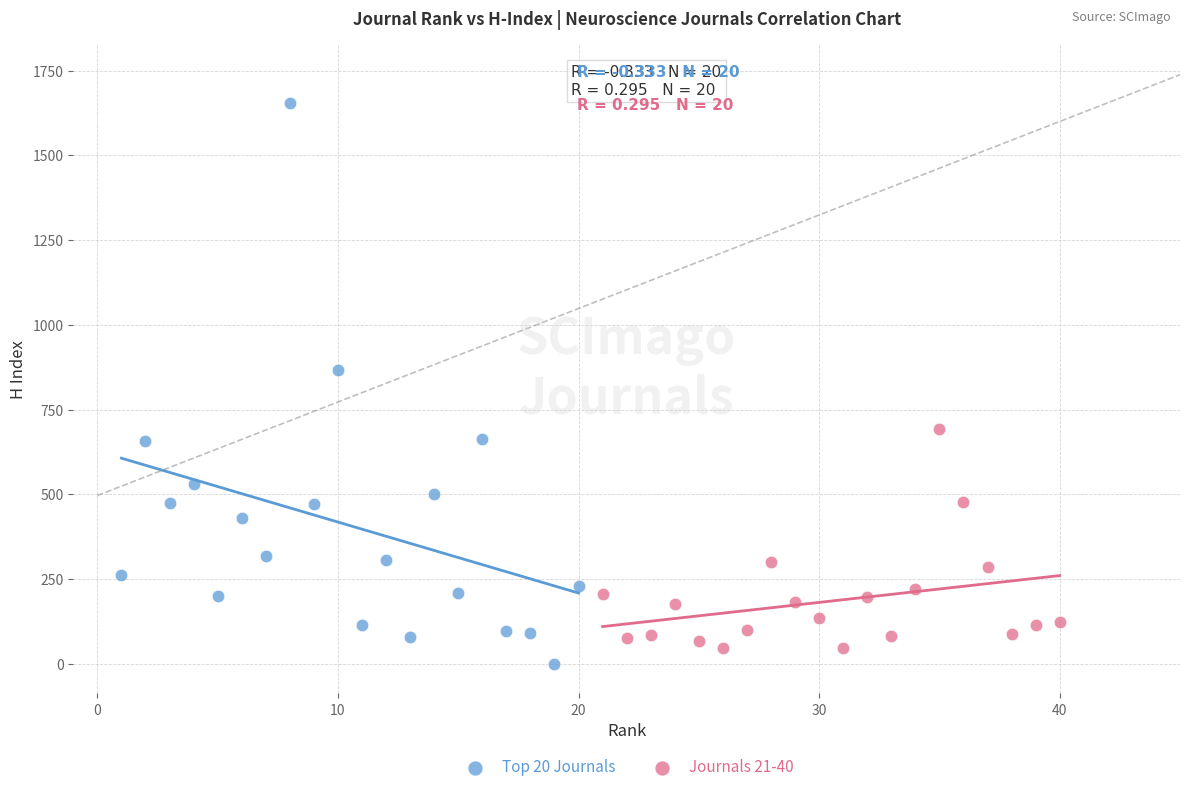

Which series has the widest spread of Y values?

Top 20 Journals